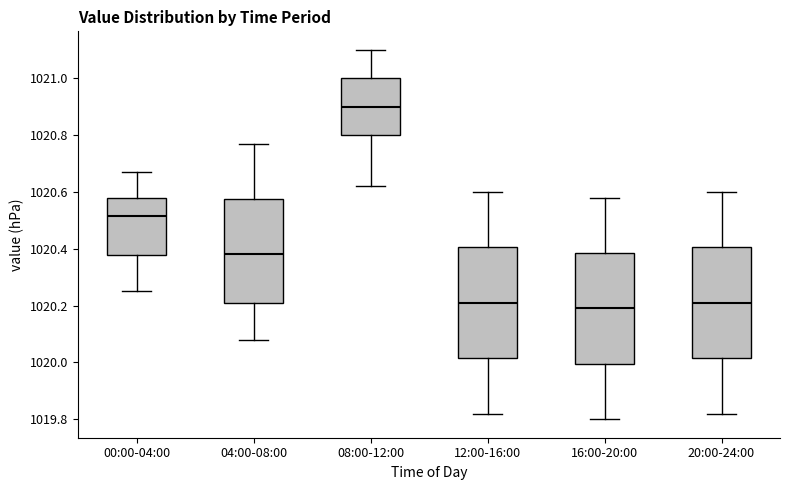

Reading left to right, read every box against the y-axis: the position of its median line, the range the box covers, and the ends of its whiskers. The values are not printed on the chart, so give them approximately, as read against the axis.

00:00-04:00: median 1020.52, box 1020.38 to 1020.58, whiskers 1020.26 to 1020.68
04:00-08:00: median 1020.38, box 1020.20 to 1020.58, whiskers 1020.08 to 1020.78
08:00-12:00: median 1020.90, box 1020.80 to 1021.00, whiskers 1020.62 to 1021.10
12:00-16:00: median 1020.22, box 1020.02 to 1020.40, whiskers 1019.82 to 1020.60
16:00-20:00: median 1020.20, box 1020.00 to 1020.38, whiskers 1019.80 to 1020.58
20:00-24:00: median 1020.22, box 1020.02 to 1020.40, whiskers 1019.82 to 1020.60